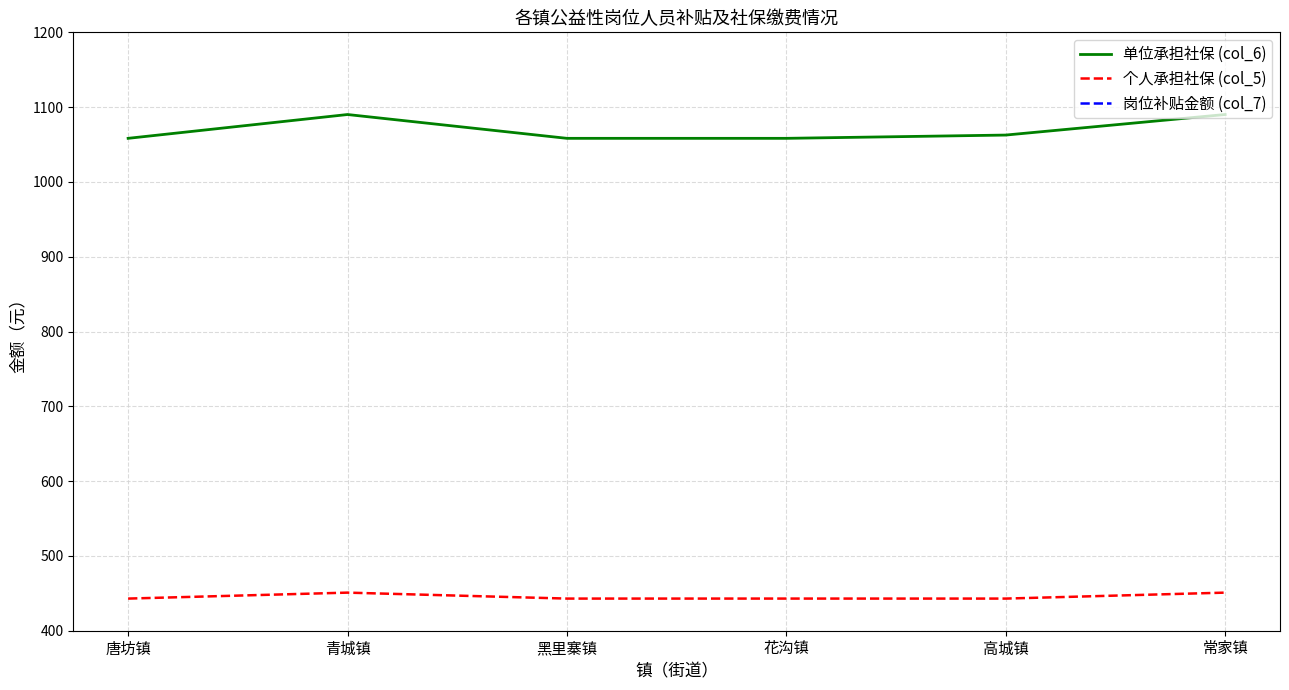

What are all the series names shown in the legend?

单位承担社保 (col_6), 个人承担社保 (col_5), 岗位补贴金额 (col_7)